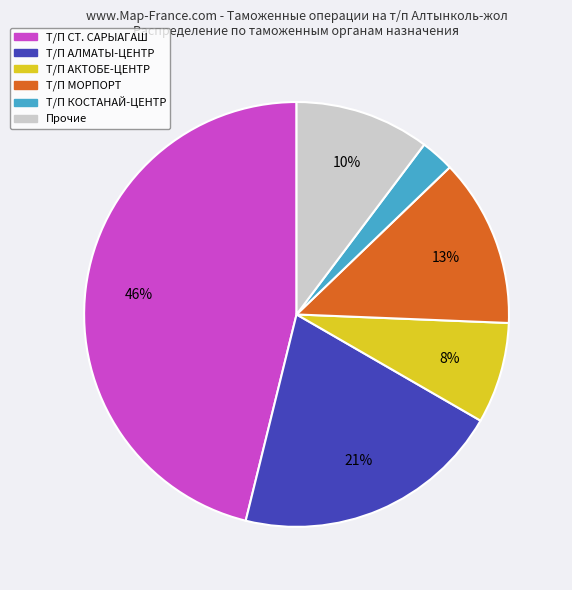

To the nearest percent, what is the average slice percentage?

17%